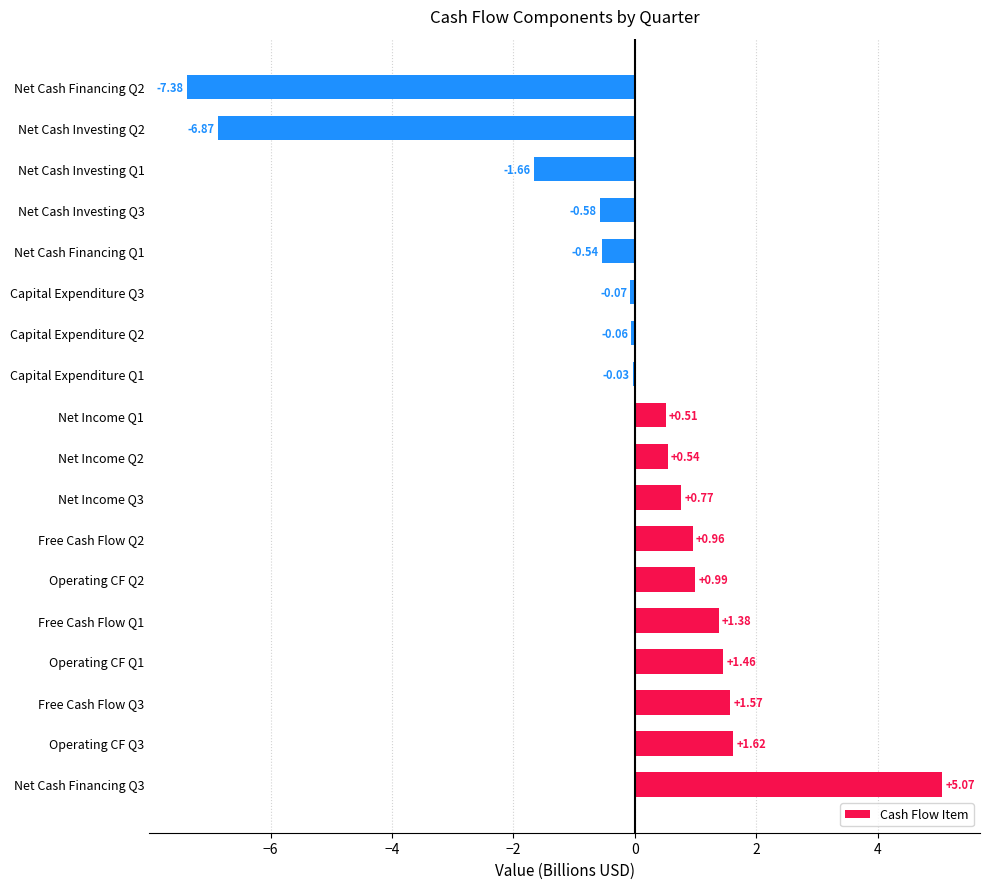

Between Net Income Q2 and Net Income Q1, which is larger?

Net Income Q2